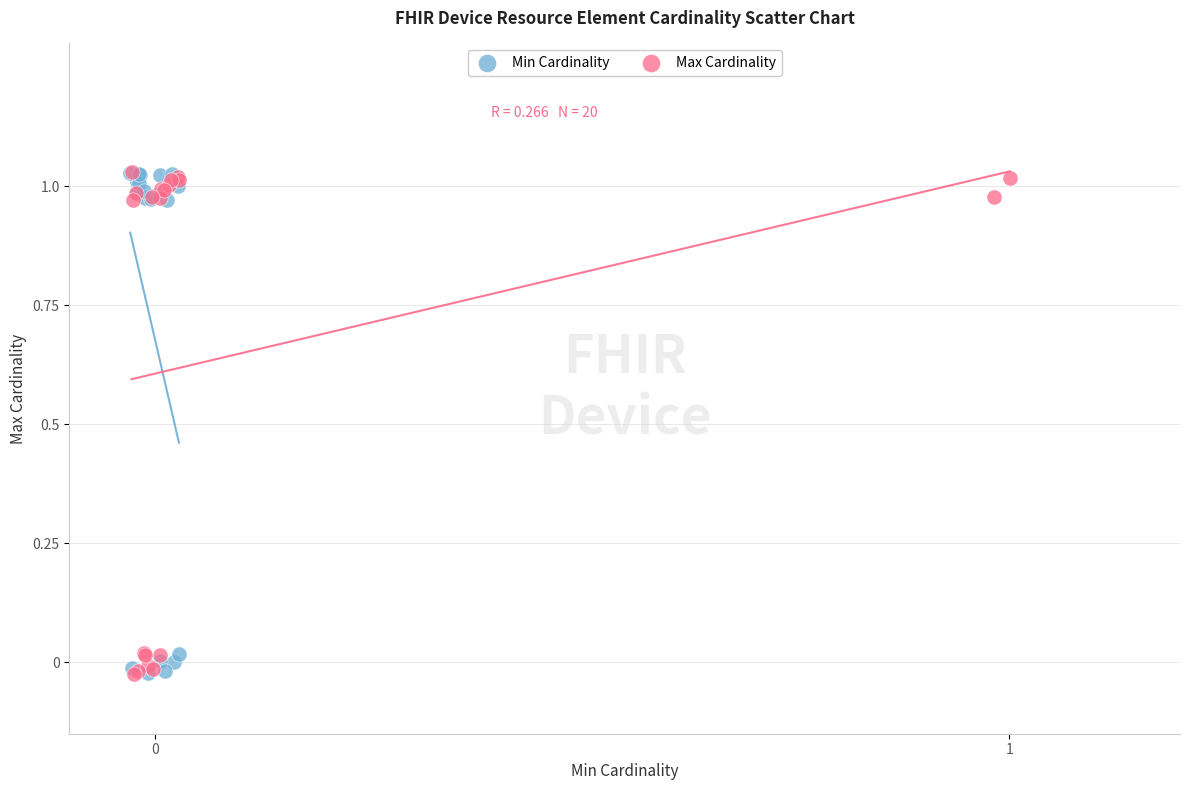

What are all the series names shown in the legend?

Min Cardinality, Max Cardinality